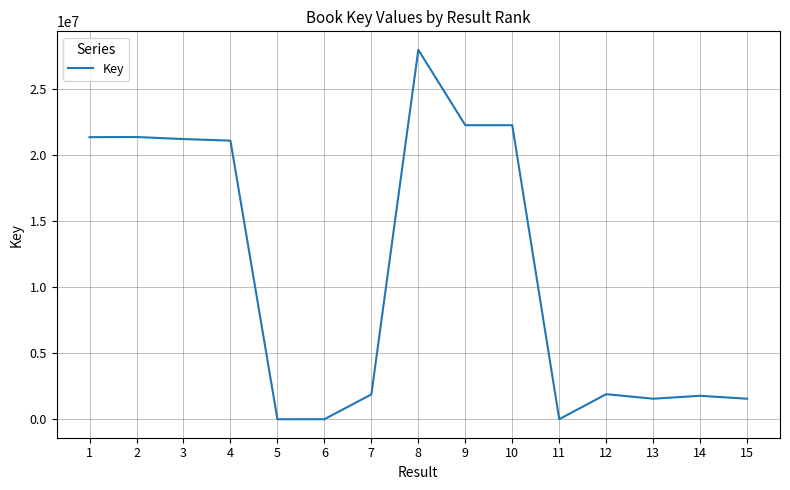

Is it true that the value at 1 is 21345644?

True